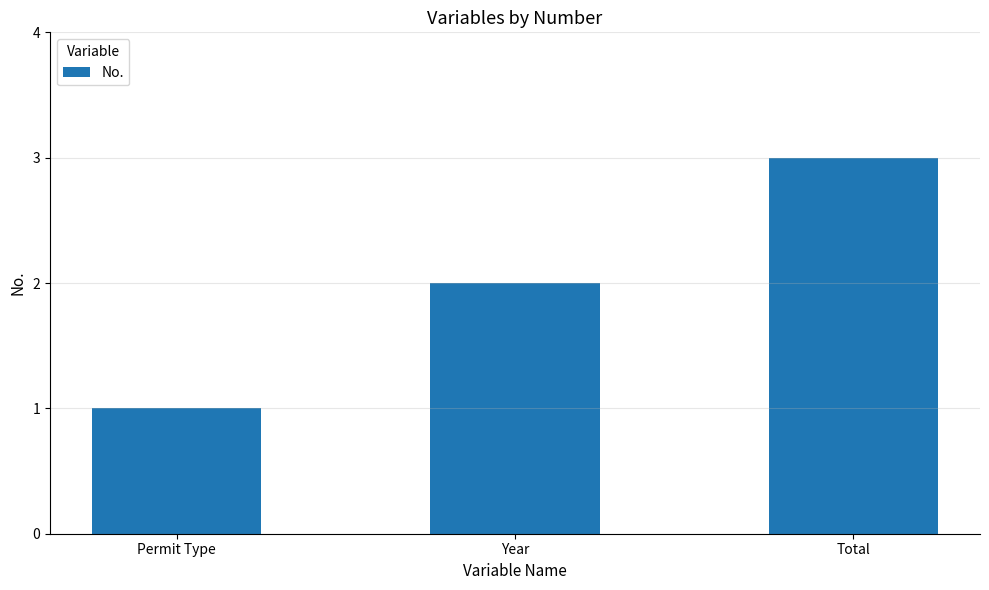

What is the value of the 3rd bar from the left?

3